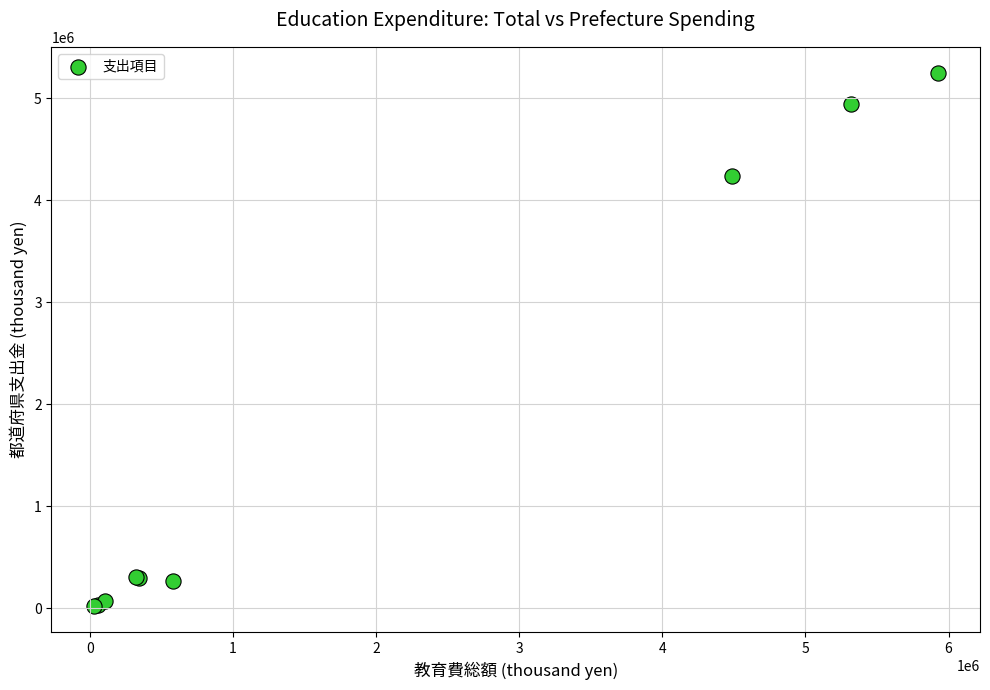

What Y value in the scatter plot is closest to 2635272?

4236250